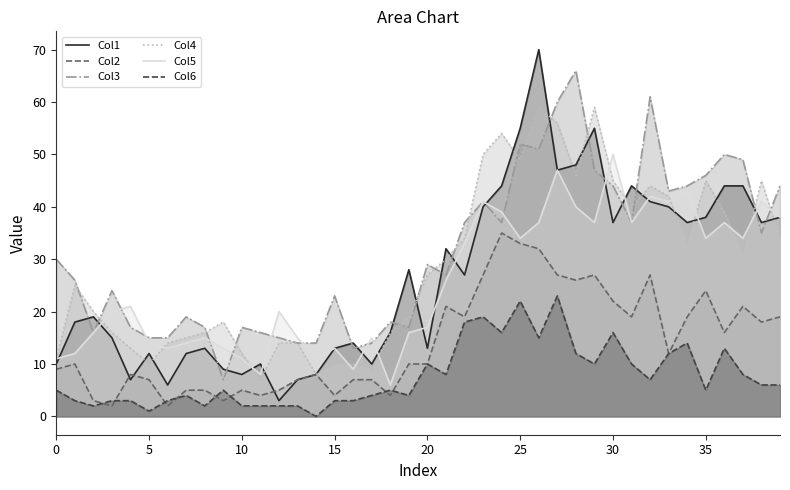

True or false: Col4 and Col5 cross at least once.

True